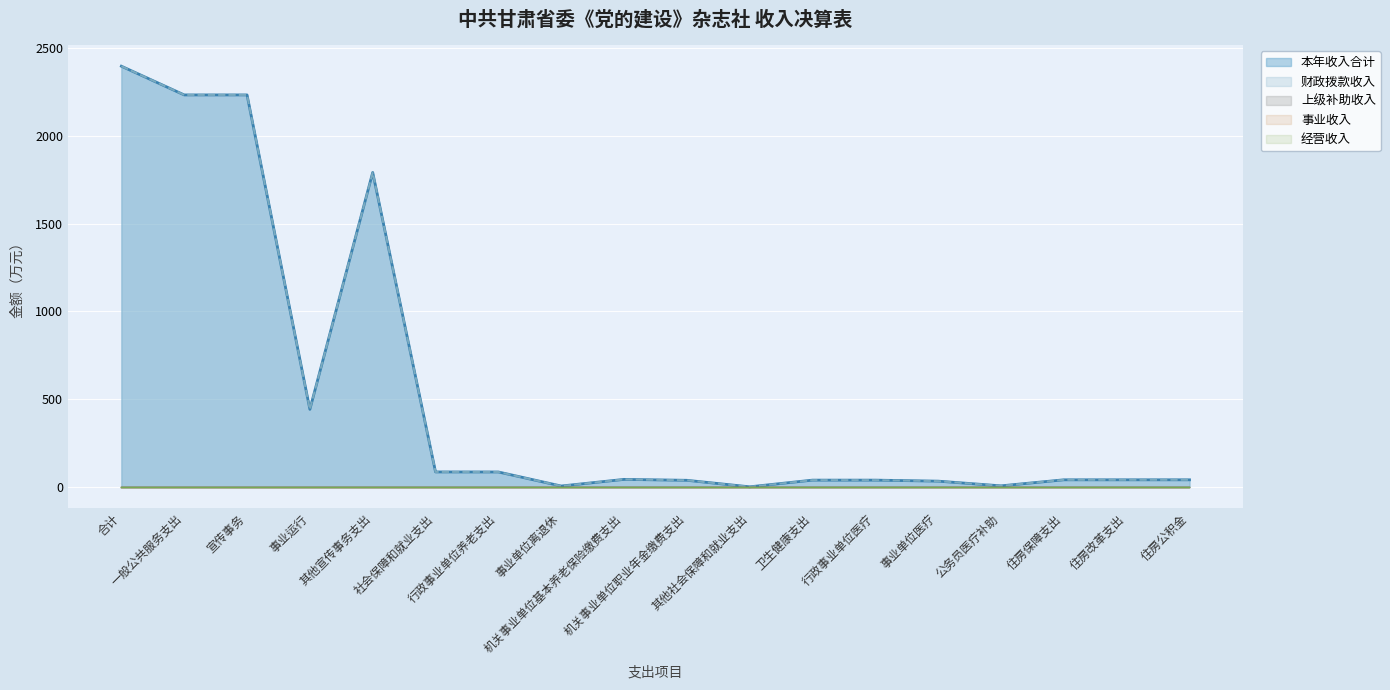

What is the sum of all 财政拨款收入 values?

9593.0